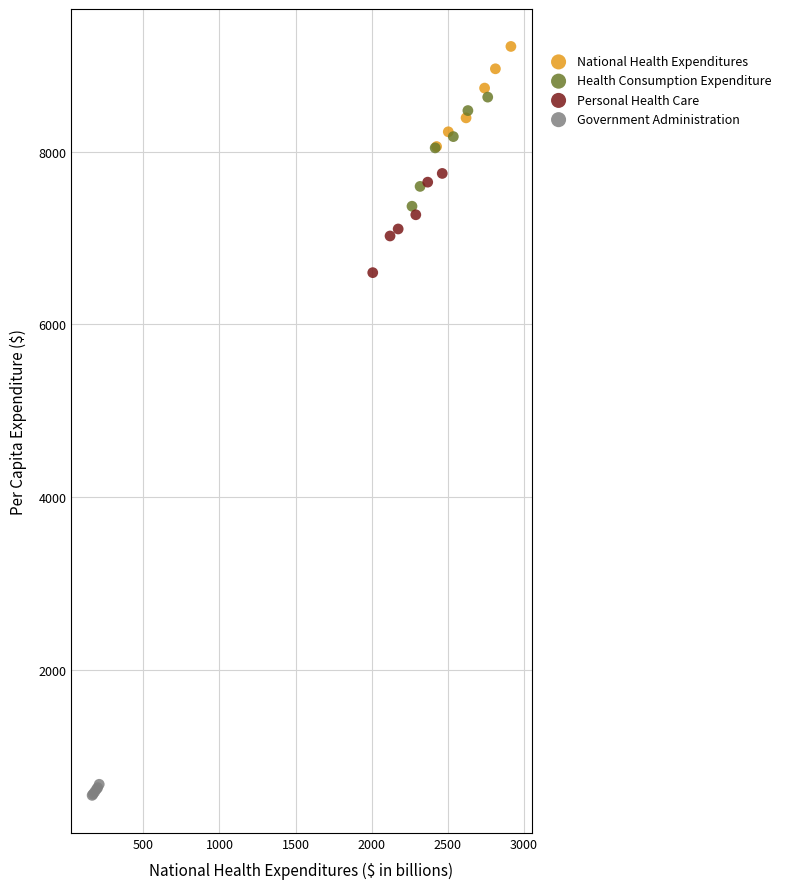

Which series reaches the minimum Y coordinate?

Government Administration